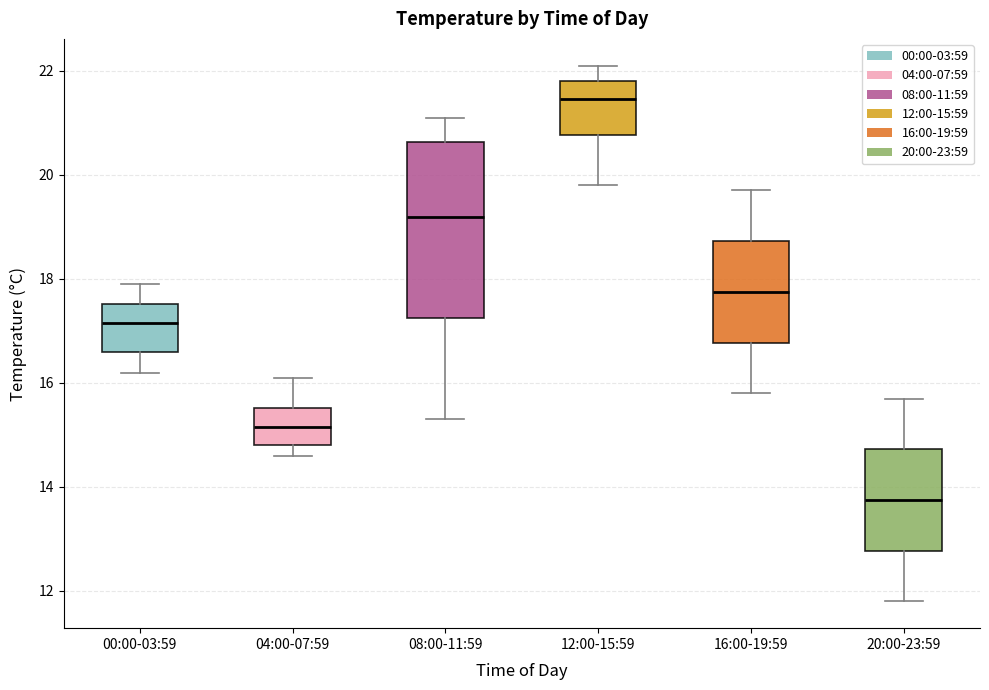

Reading left to right, read every box against the y-axis: the position of its median line, the range the box covers, and the ends of its whiskers. The values are not printed on the chart, so give them approximately, as read against the axis.

00:00-03:59: median 17.2, box 16.6 to 17.6, whiskers 16.2 to 18.0
04:00-07:59: median 15.2, box 14.8 to 15.6, whiskers 14.6 to 16.2
08:00-11:59: median 19.2, box 17.2 to 20.6, whiskers 15.4 to 21.2
12:00-15:59: median 21.4, box 20.8 to 21.8, whiskers 19.8 to 22.2
16:00-19:59: median 17.8, box 16.8 to 18.8, whiskers 15.8 to 19.8
20:00-23:59: median 13.8, box 12.8 to 14.8, whiskers 11.8 to 15.8